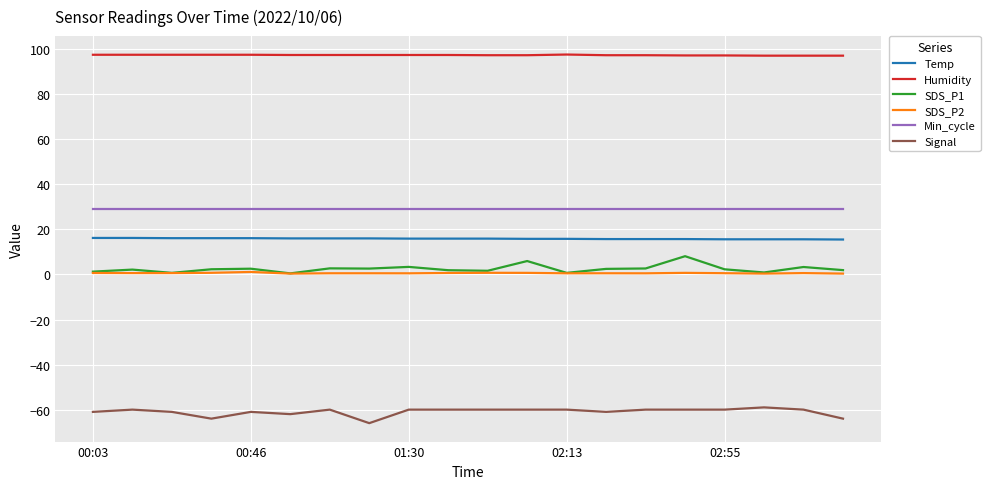

True or false: Signal and SDS_P1 intersect in this chart.

False